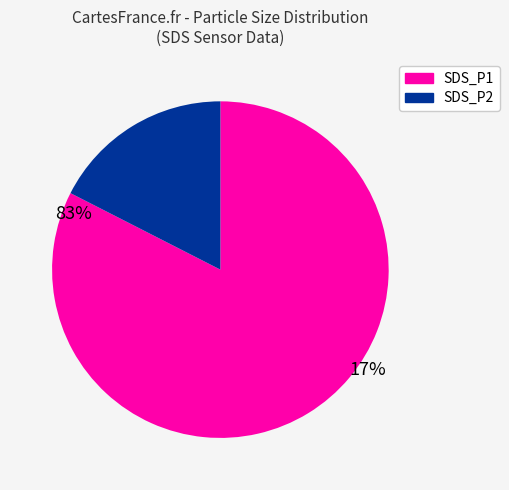

Does any single category account for the majority?

Yes